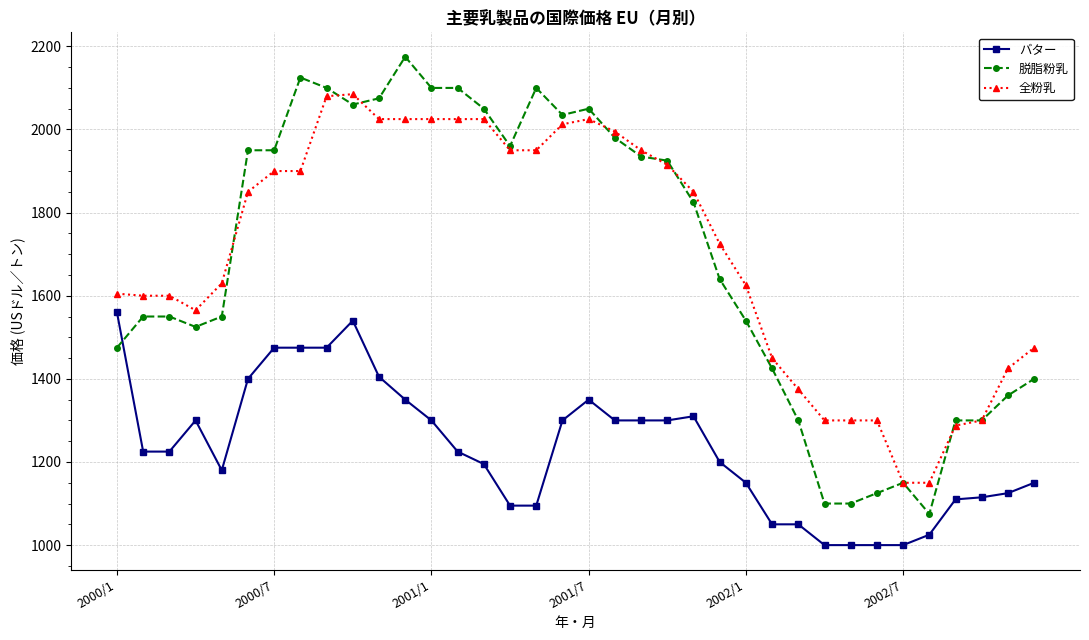

What are all the series names shown in the legend?

バター, 脱脂粉乳, 全粉乳